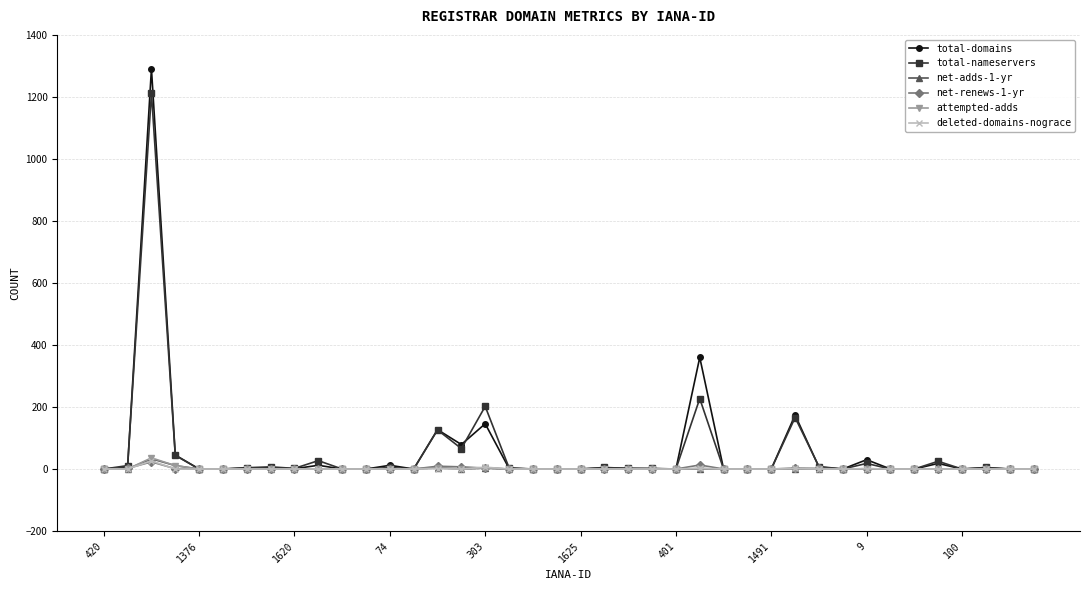

What is the average value of the net-renews-1-yr series?

2